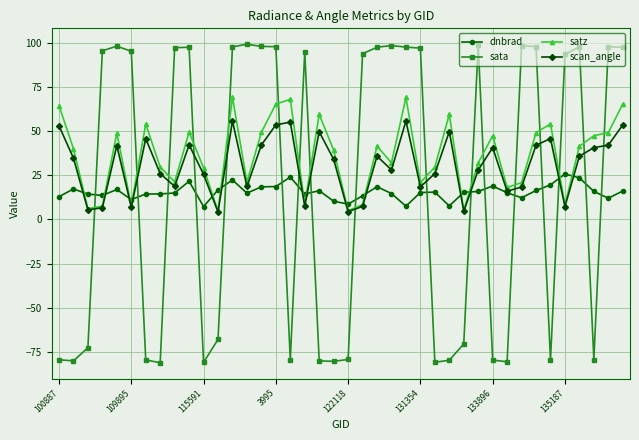

Is this an area chart (filled region under the line)?

No